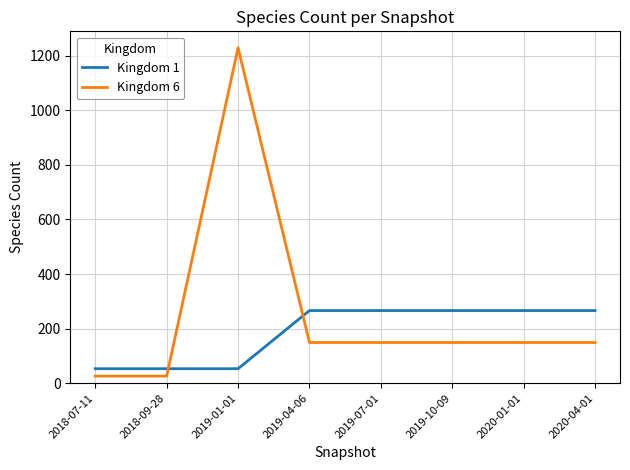

Rank the series at 2018-09-28 from highest to lowest value.

Kingdom 1, Kingdom 6